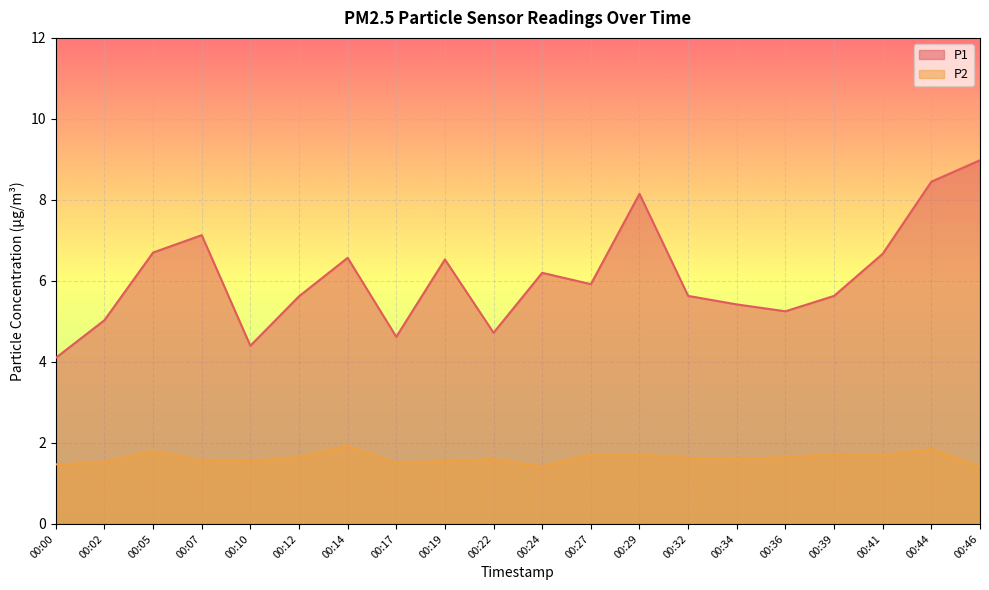

How many values in the P1 series are below 5?

4